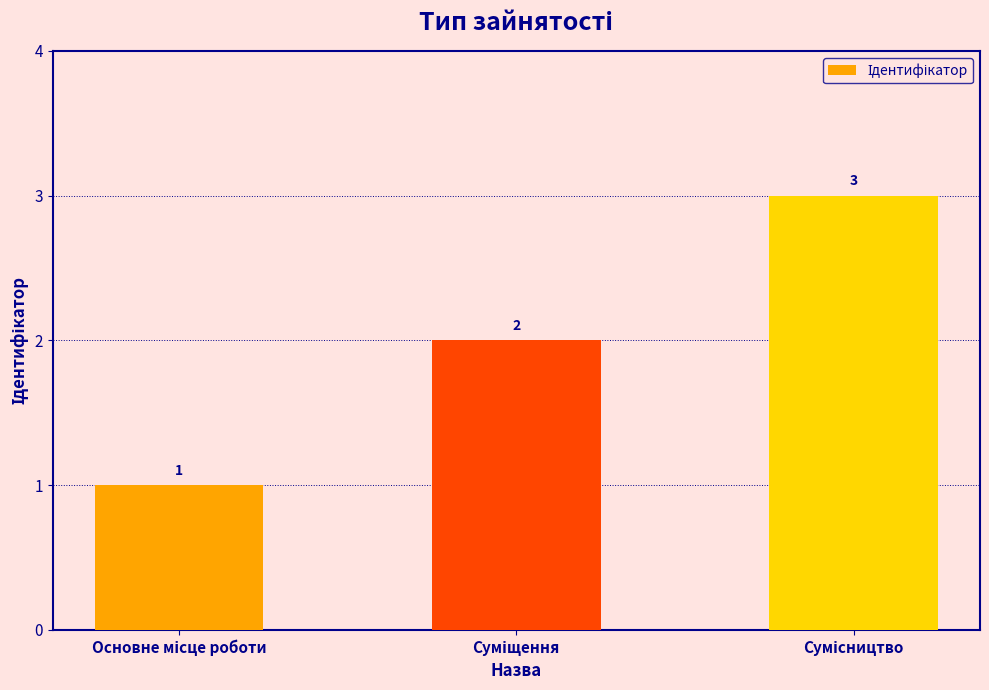

How many series are shown in this chart?

1